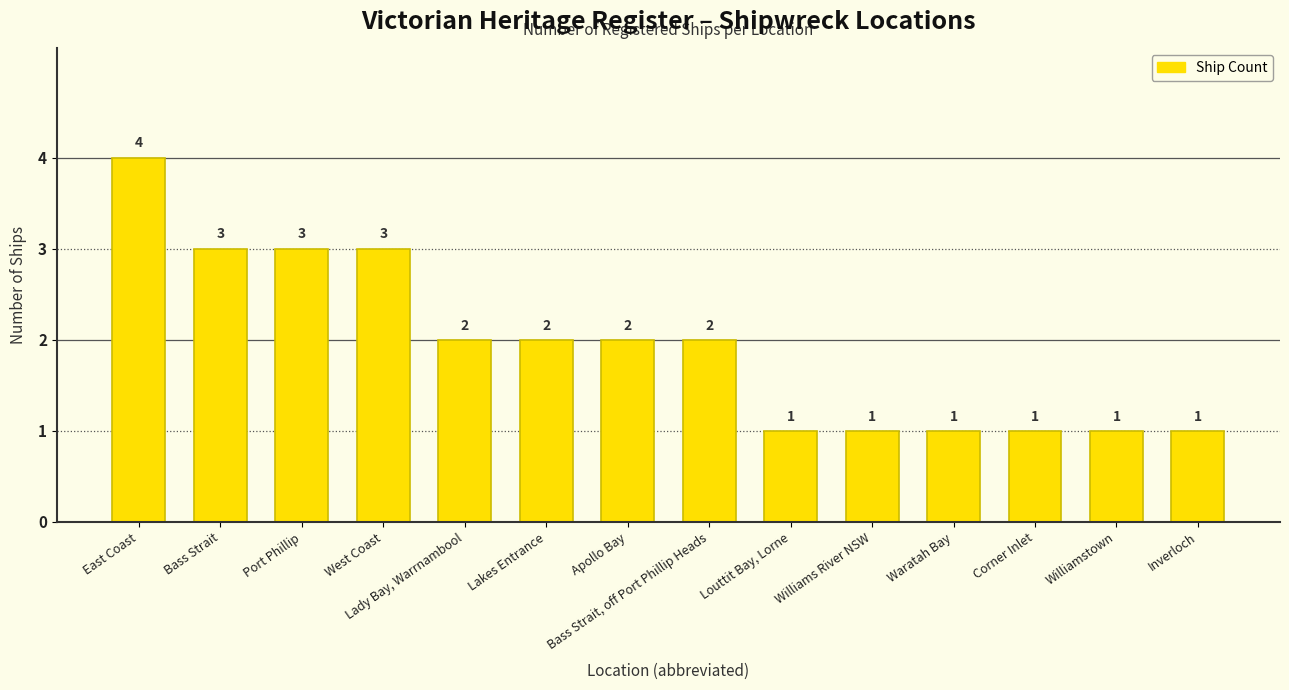

Which has a higher value, Port Phillip or Louttit Bay, Lorne?

Port Phillip